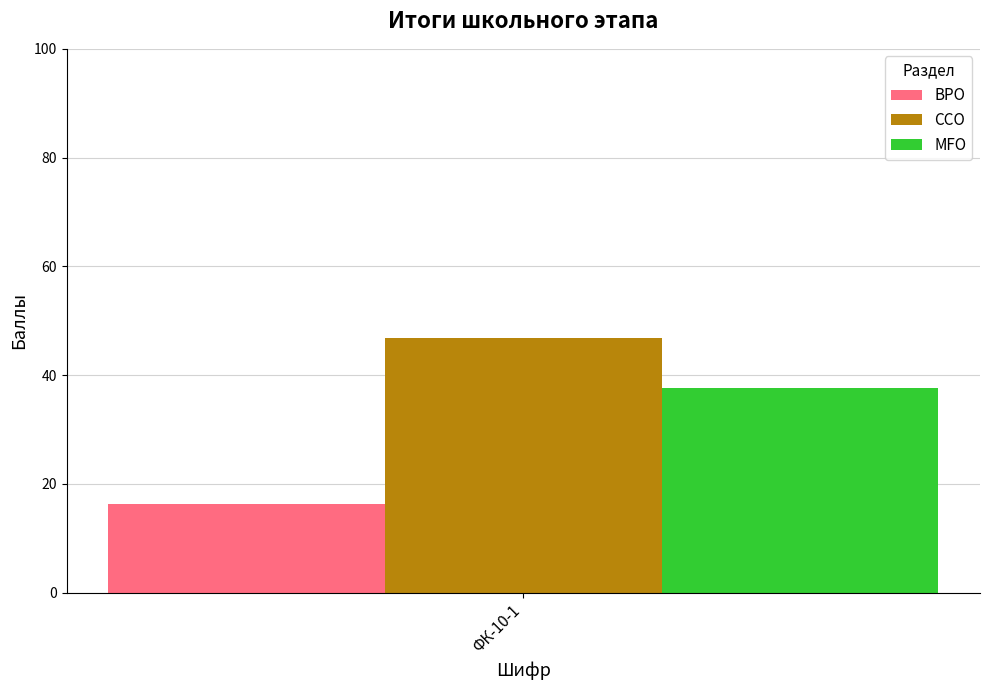

Reading left to right, extract all data points from this chart.

BPO: 16.3
CCO: 46.8
MFO: 37.6